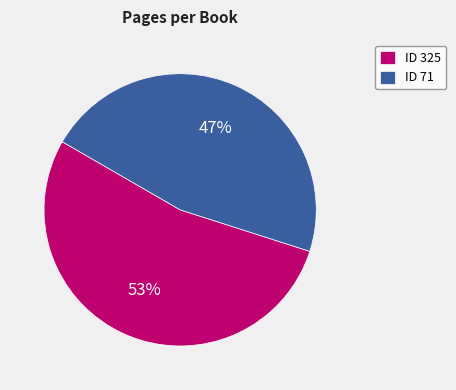

Which has a higher value, ID 325 or ID 71?

ID 325